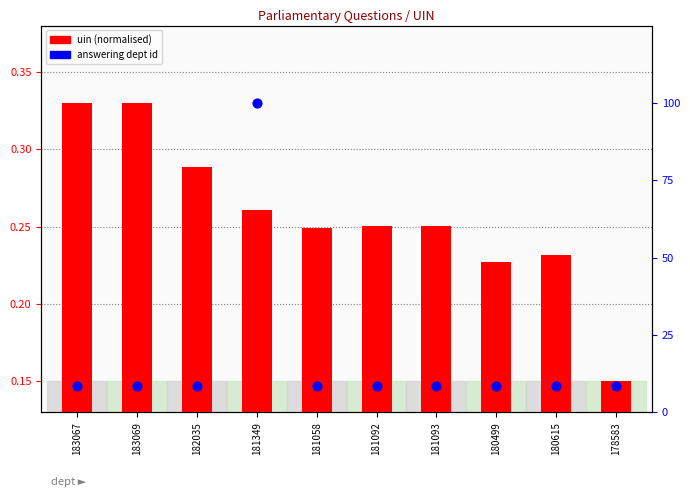

Which series has the largest total across all categories?

answering dept id